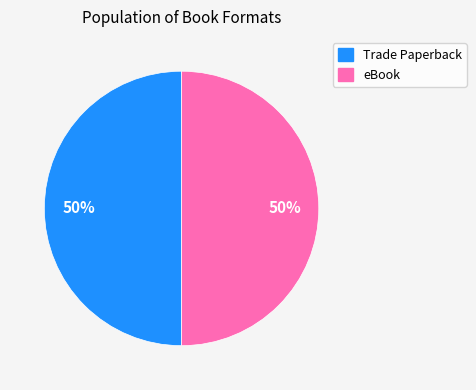

To the nearest percent, what is the average slice percentage?

50%